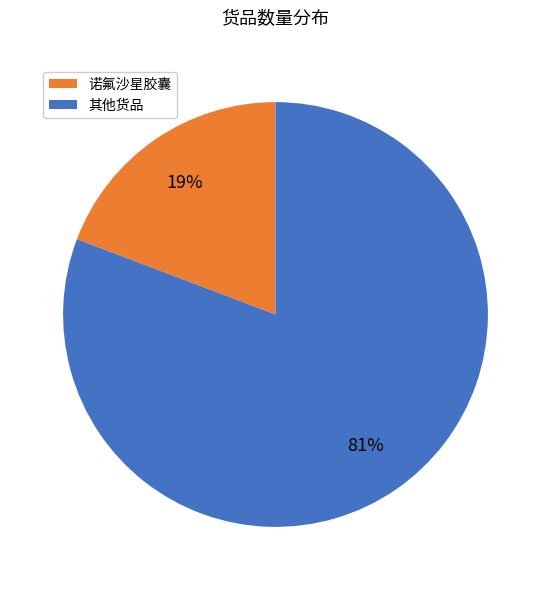

How many slices are in this pie chart?

2